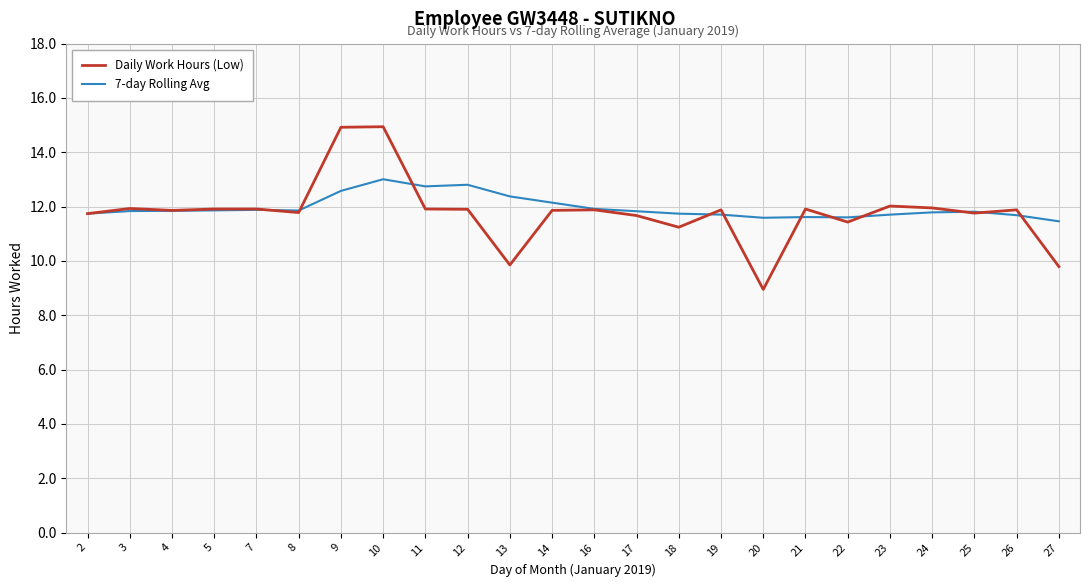

At which label does Daily Work Hours (Low) first exceed 11?

2